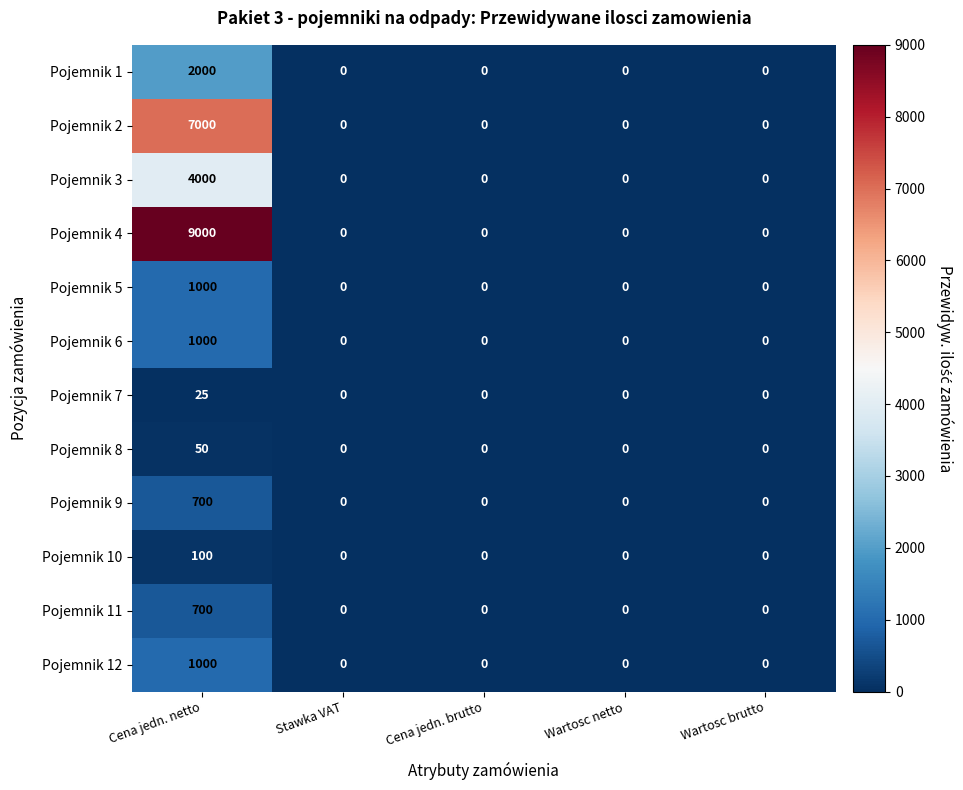

Which series has the largest total across all categories?

Pojemnik 4